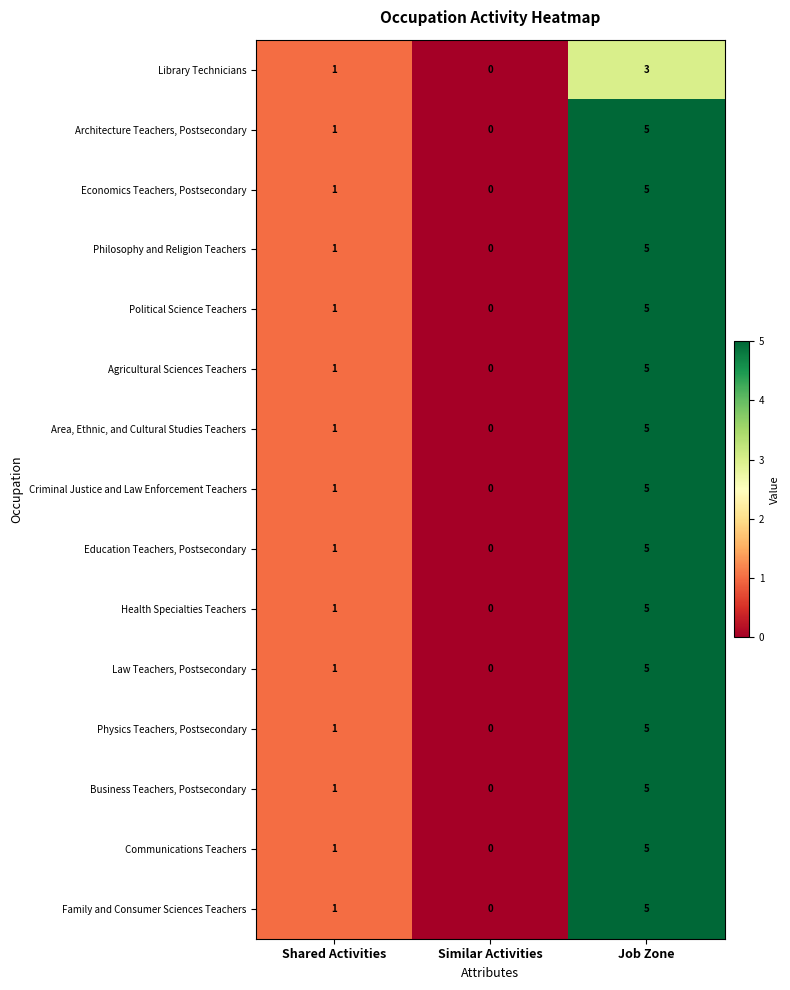

What is the greatest value displayed?

5